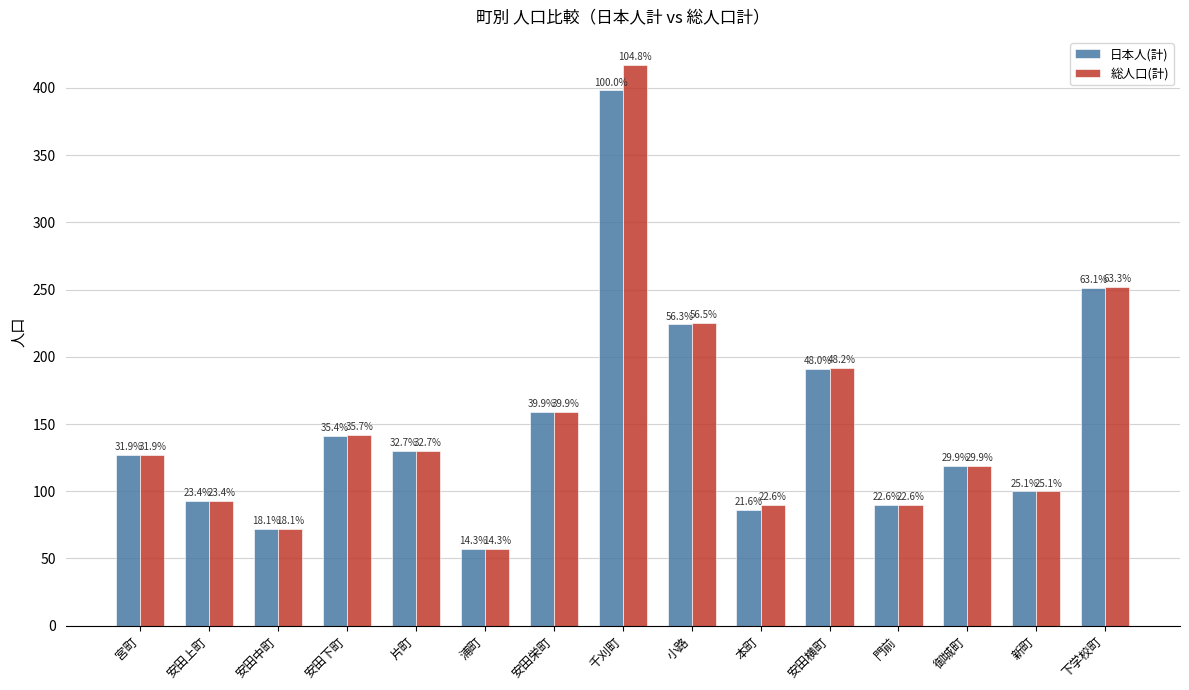

Reading left to right, transcribe all the data shown in this chart.

日本人(計): 127	93	72	141	130	57	159	398	224	86	191	90	119	100	251
総人口(計): 127	93	72	142	130	57	159	417	225	90	192	90	119	100	252